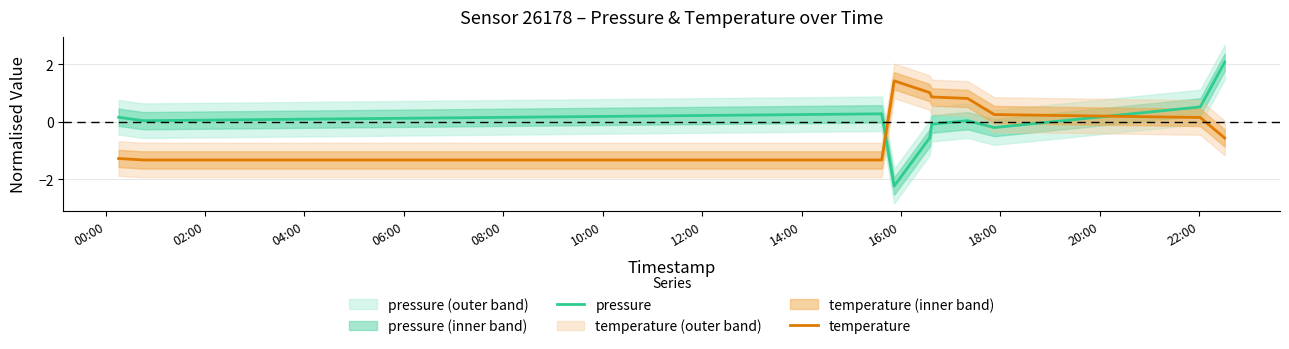

Which series ends up on top after the final intersection of pressure and temperature?

pressure